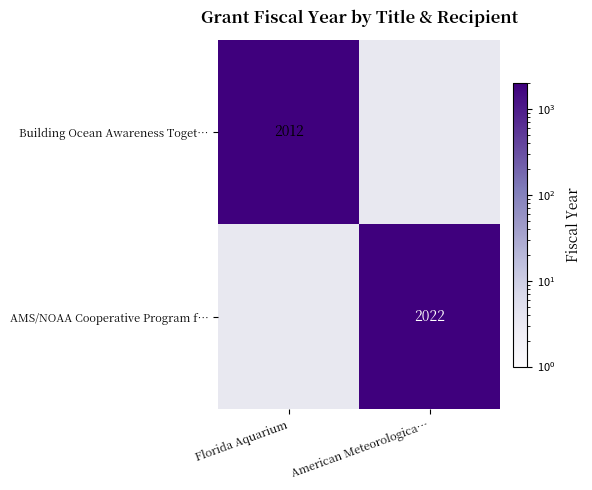

Is the value of AMS/NOAA Cooperative Program f… at American Meteorologica… greater than the value of Building Ocean Awareness Toget… at Florida Aquarium?

Yes